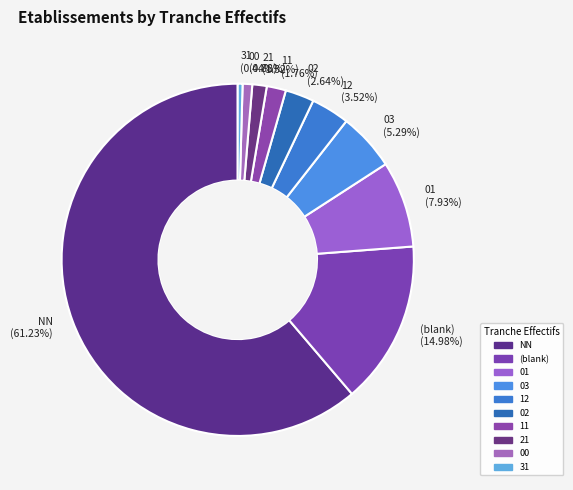

Is there a majority slice in this chart?

Yes